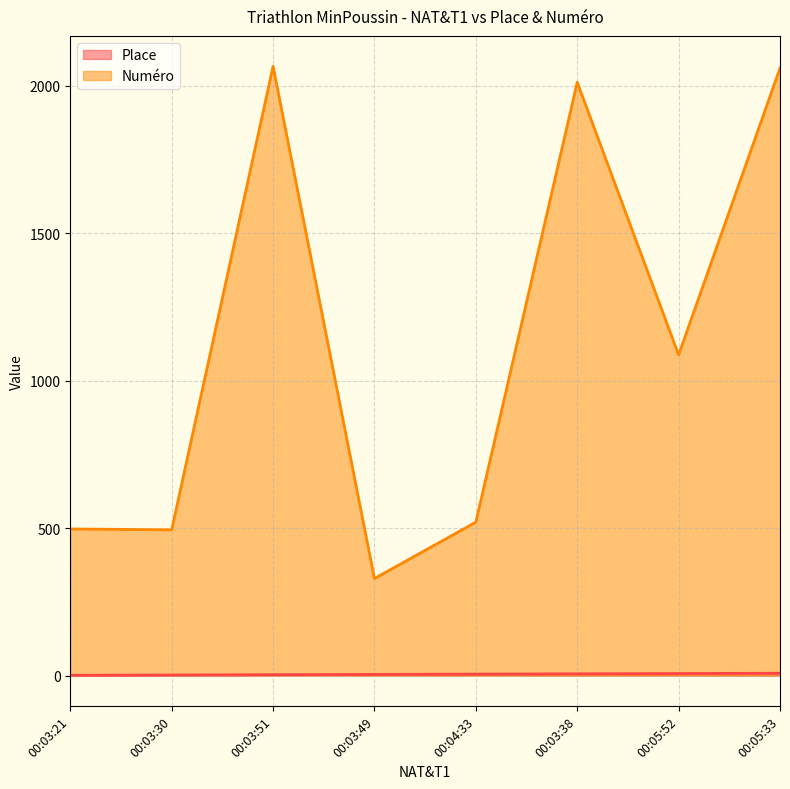

How many Place values are between 3 and 7?

5